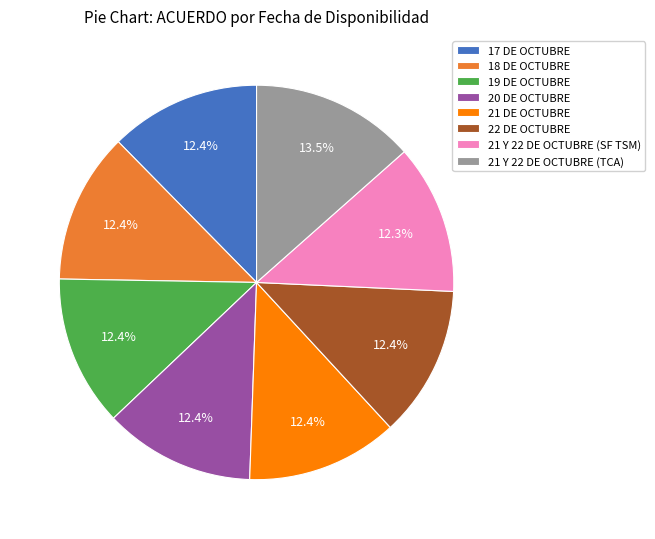

To the nearest percent, what is the combined percentage of 21 Y 22 DE OCTUBRE (TCA) and 21 Y 22 DE OCTUBRE (SF TSM)?

26%